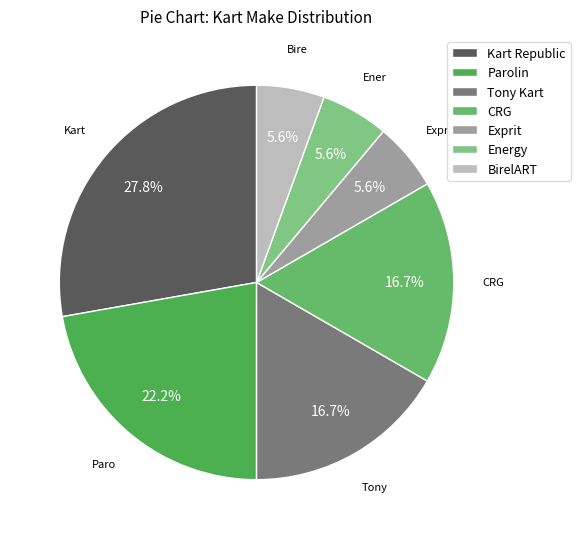

Count the number of slices in the pie.

7